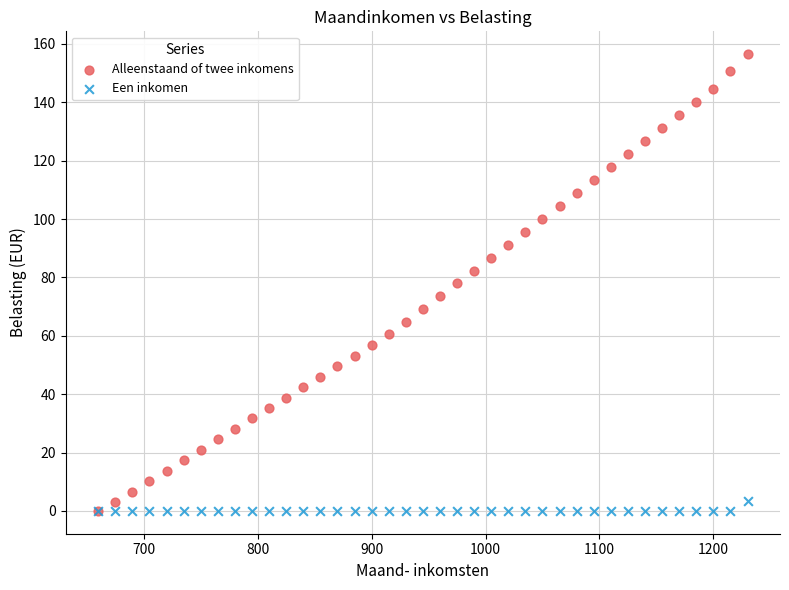

Which series reaches the maximum Y coordinate?

Alleenstaand of twee inkomens